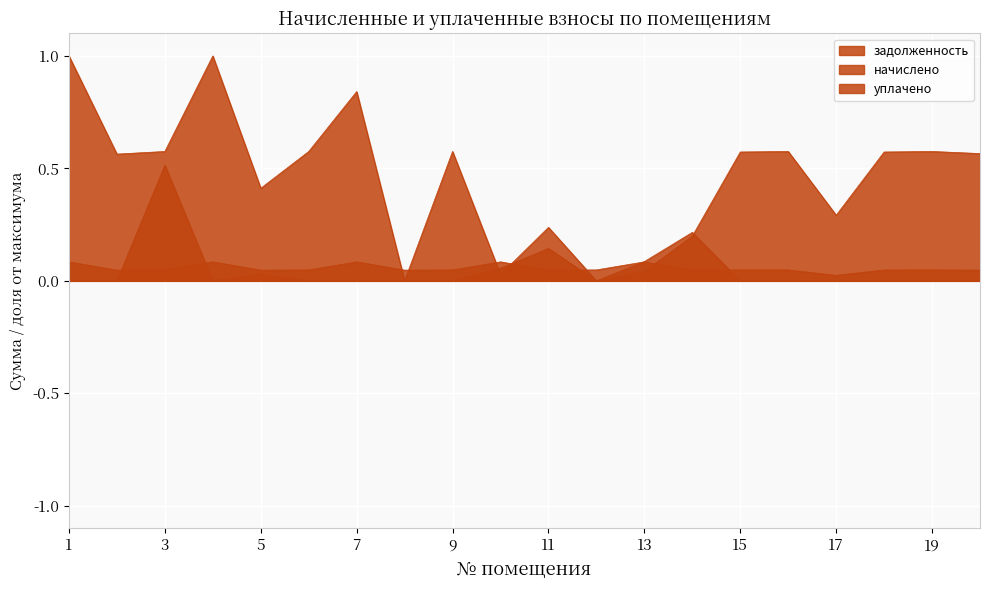

How many lines are shown in the chart?

3